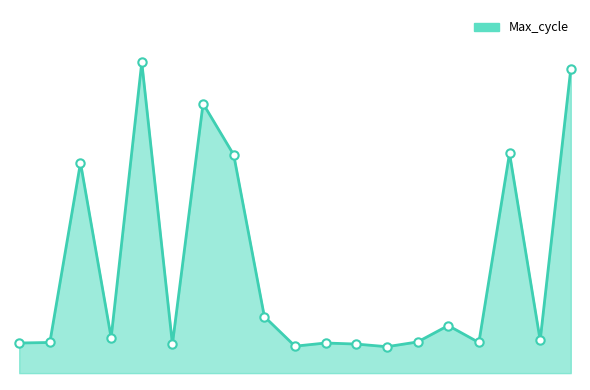

What is the difference between the second highest and minimum values?

526